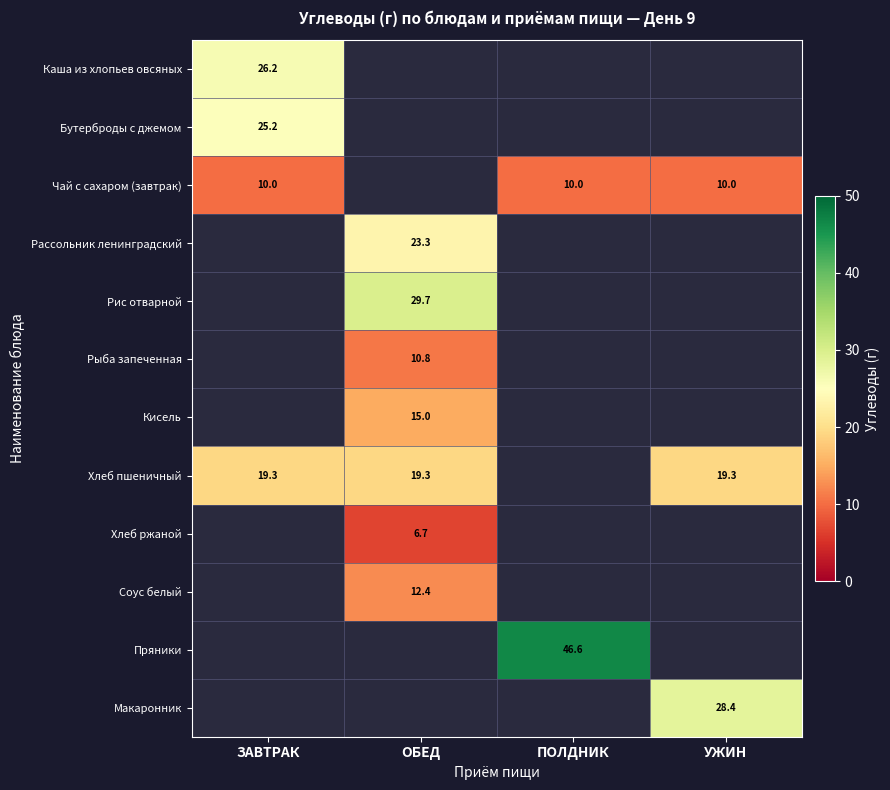

Read the Рис отварной value at ОБЕД.

29.7